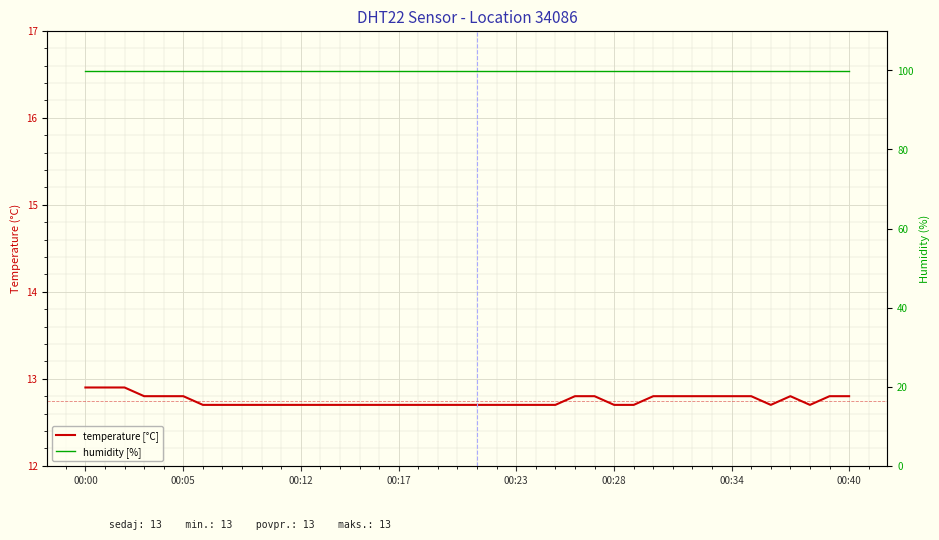

What is the total value across all series at 00:05?

112.8